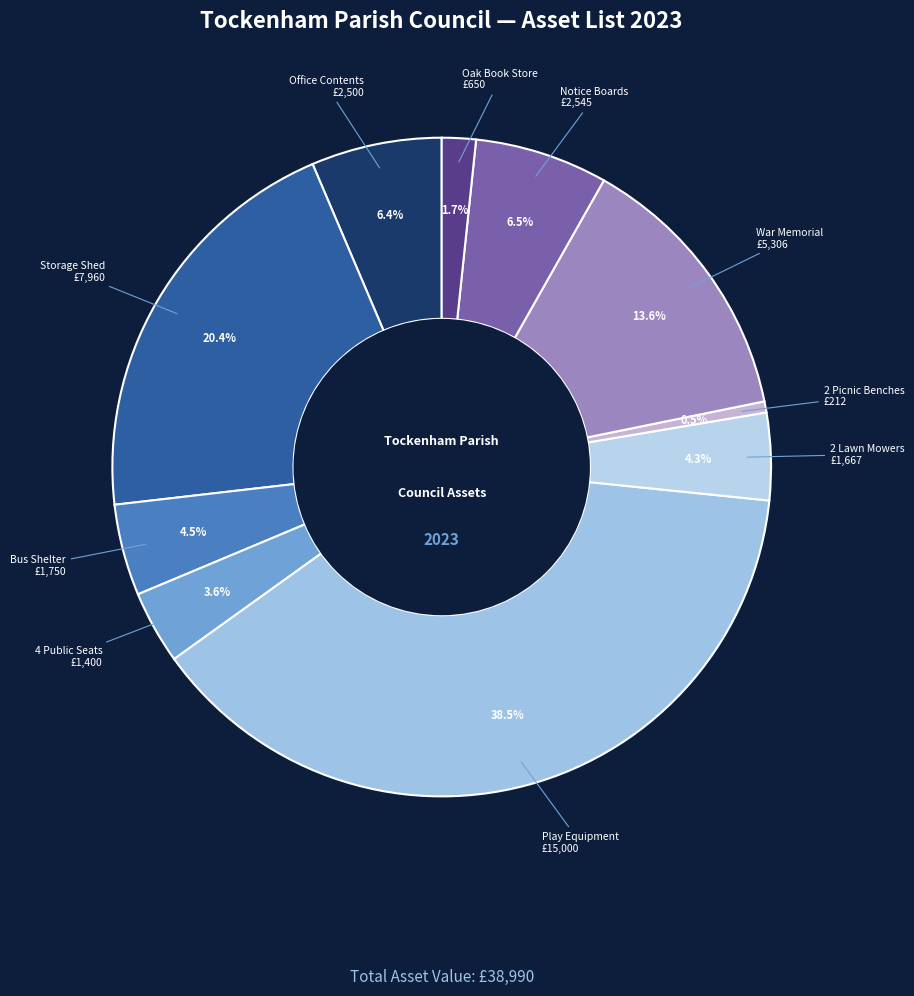

How many segments does this pie chart have?

10